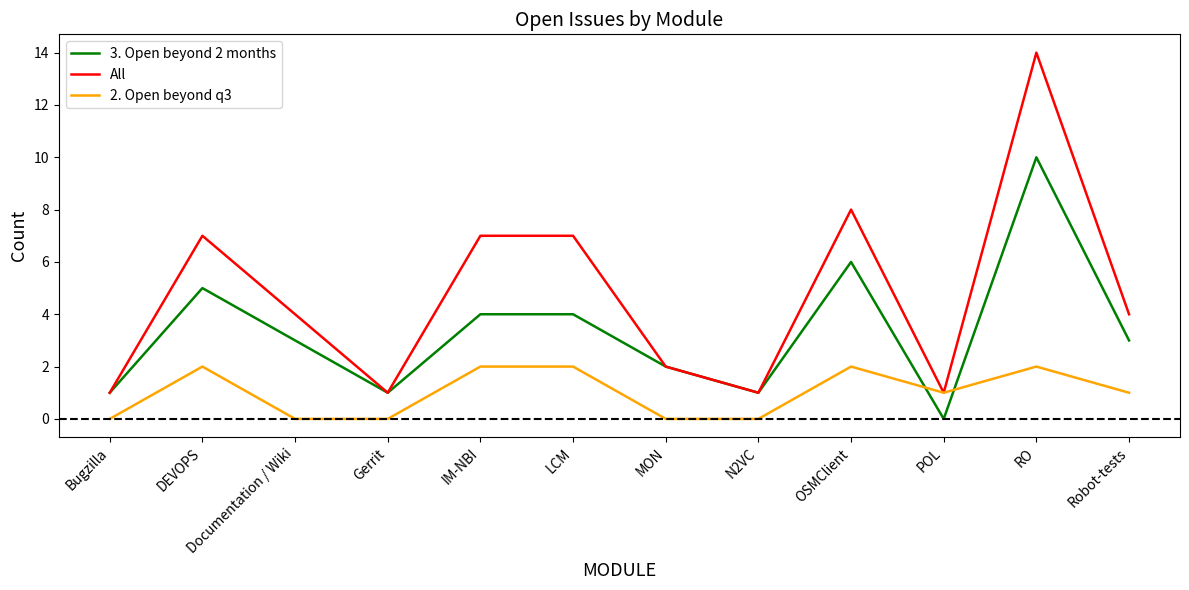

Count the number of categories in the chart.

12